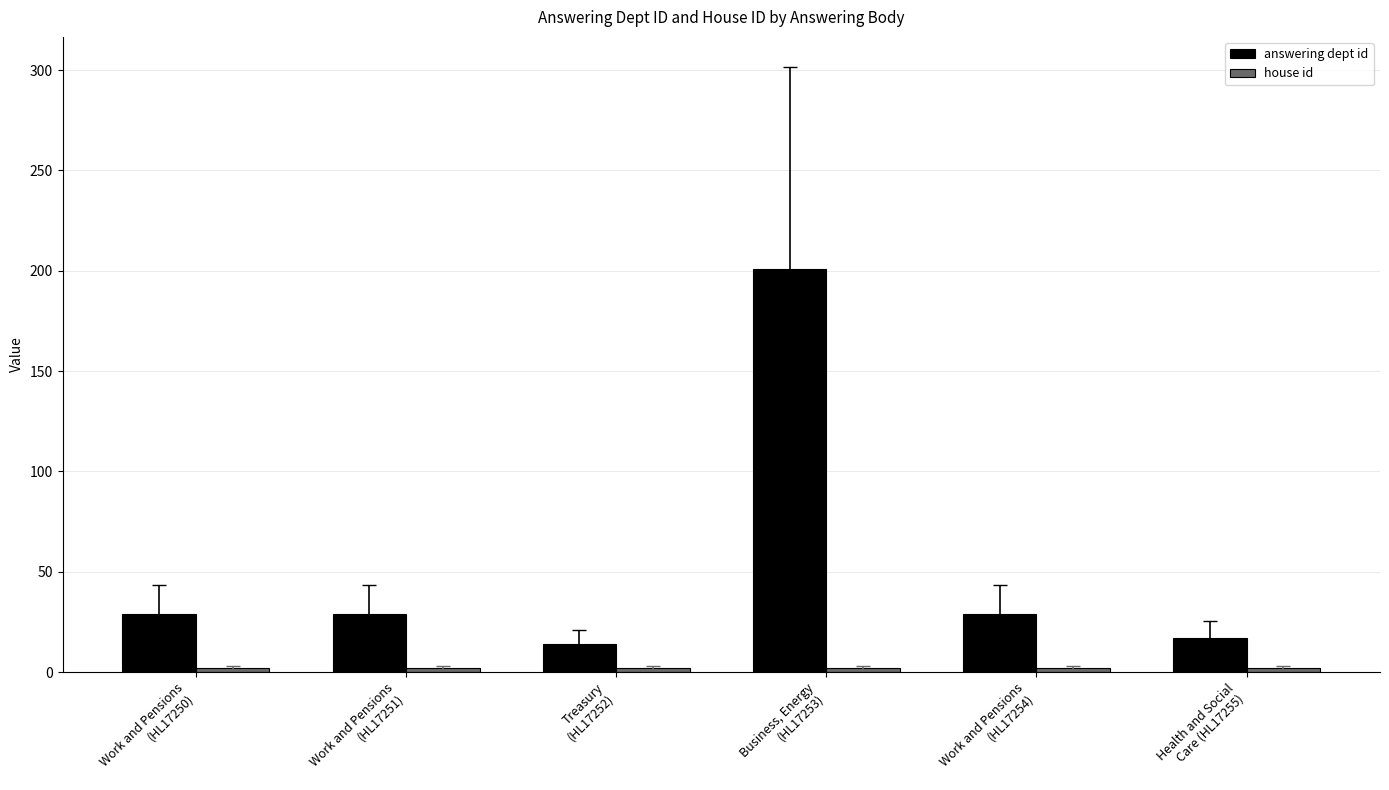

Which series has the widest spread of values?

answering dept id